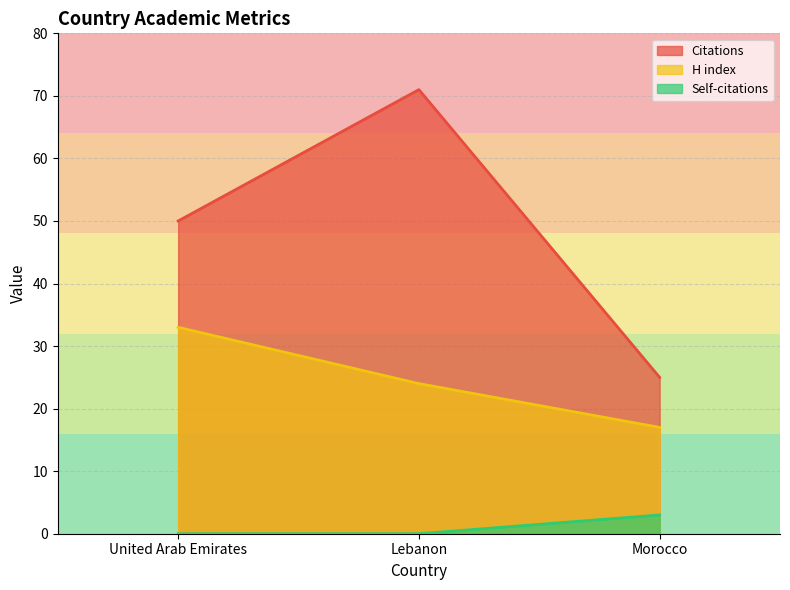

What is the label of the 2nd point from the left?

Lebanon